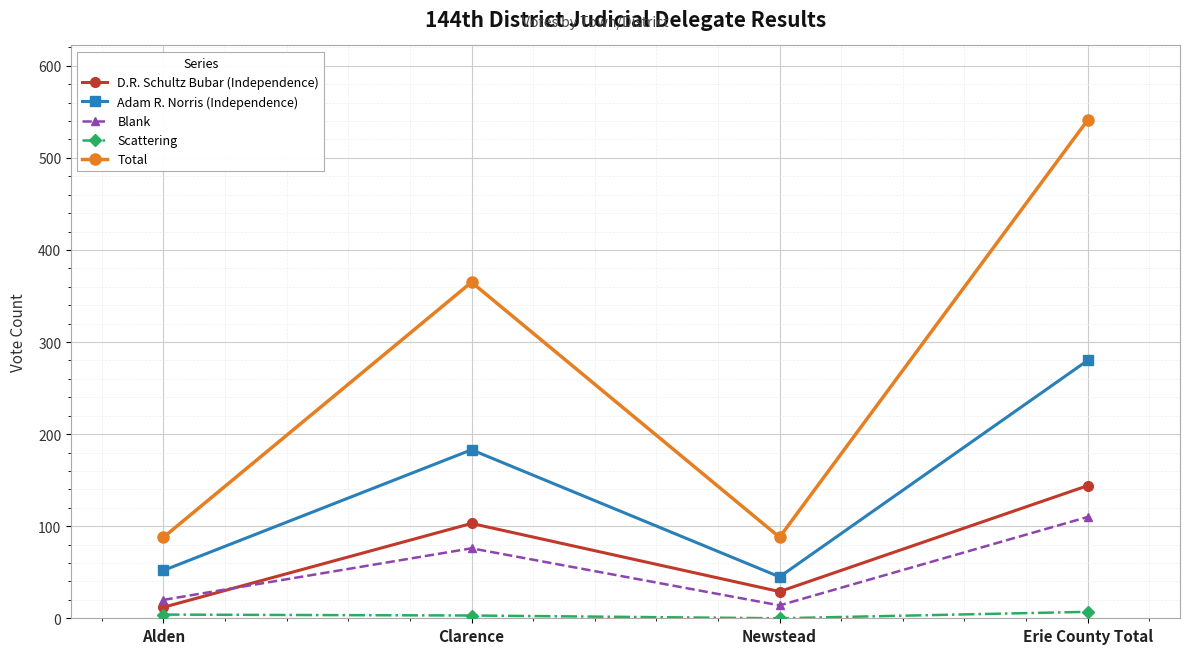

What is the difference between the highest and lowest values at Alden?

84